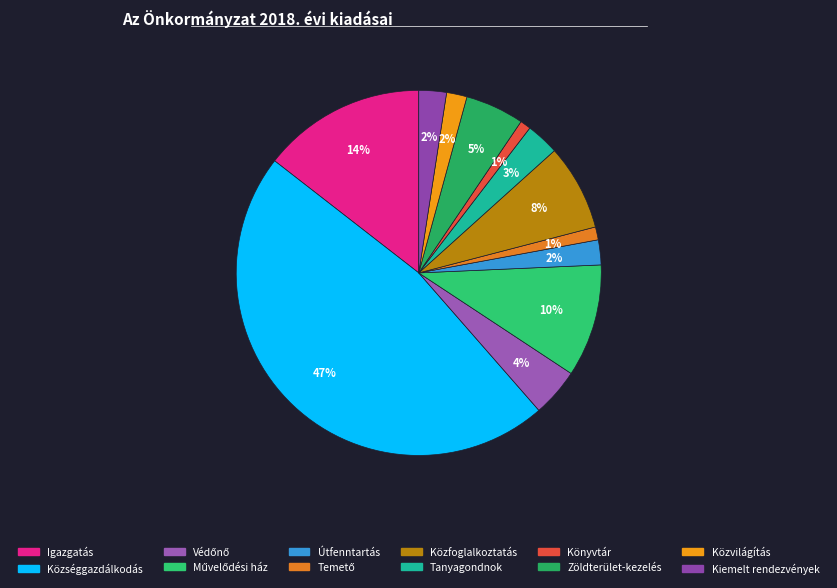

To the nearest percent, what is the combined percentage of Könyvtár and Községgazdálkodás?

48%